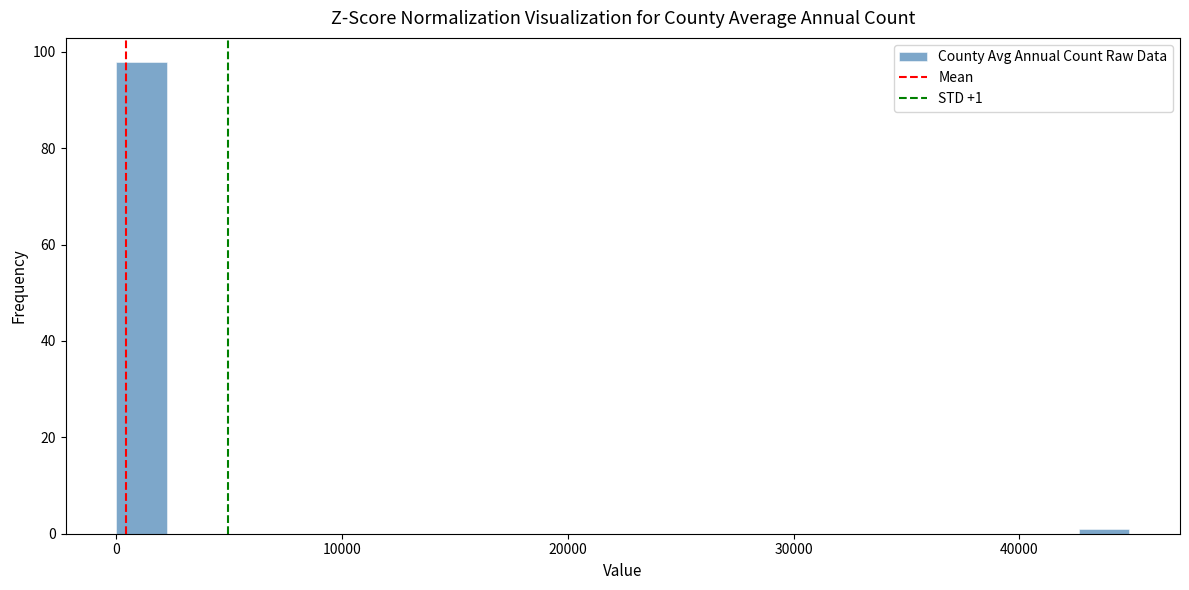

Read against the x-axis, roughly where is the centre of the tallest bar?

1000